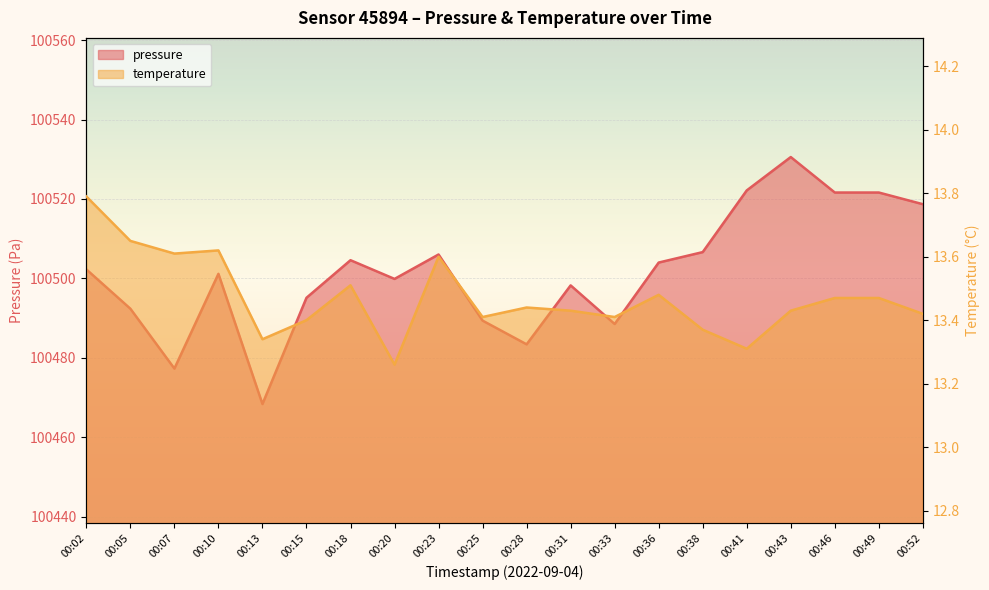

How many data points in pressure are above 100502?

10